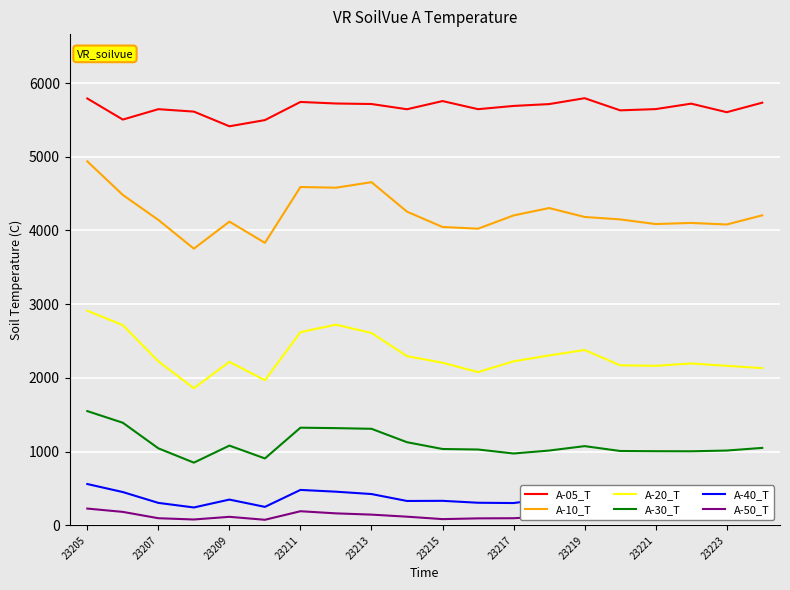

What is the maximum value for A-20_T?

2911